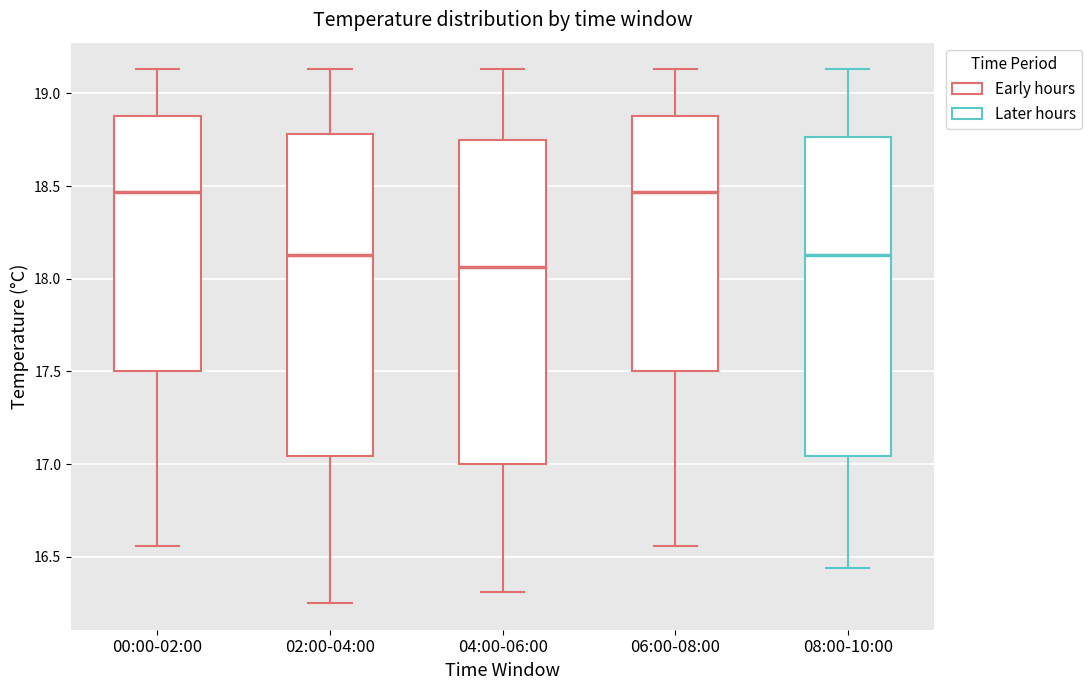

Which box has the lowest median line?

04:00-06:00